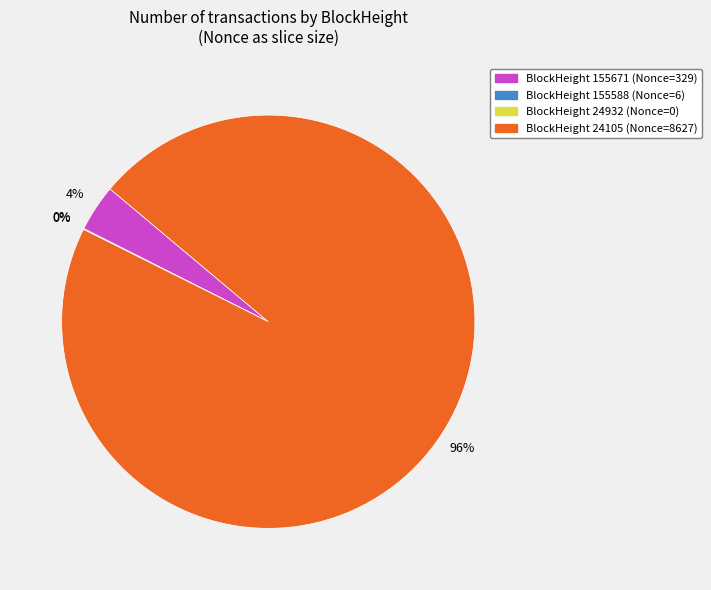

Which category has the smallest portion of the pie?

24932